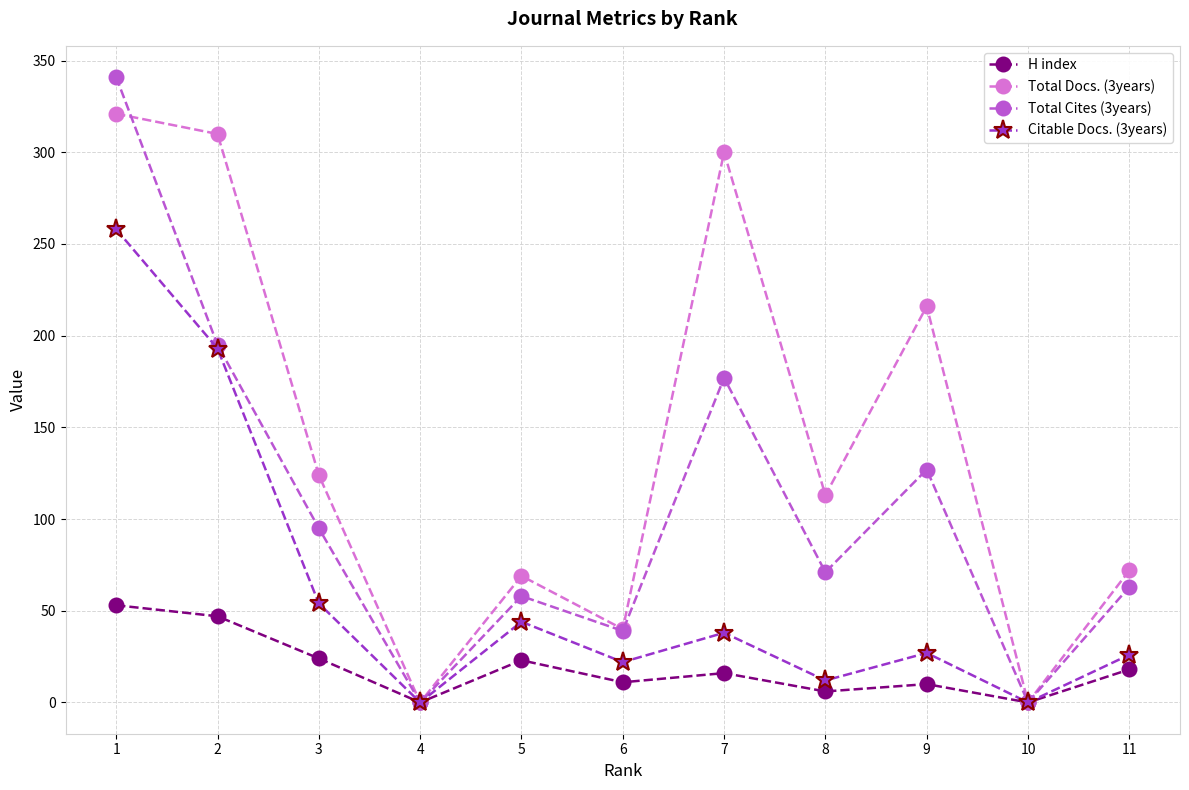

Which series has the largest range (max minus min)?

Total Cites (3years)